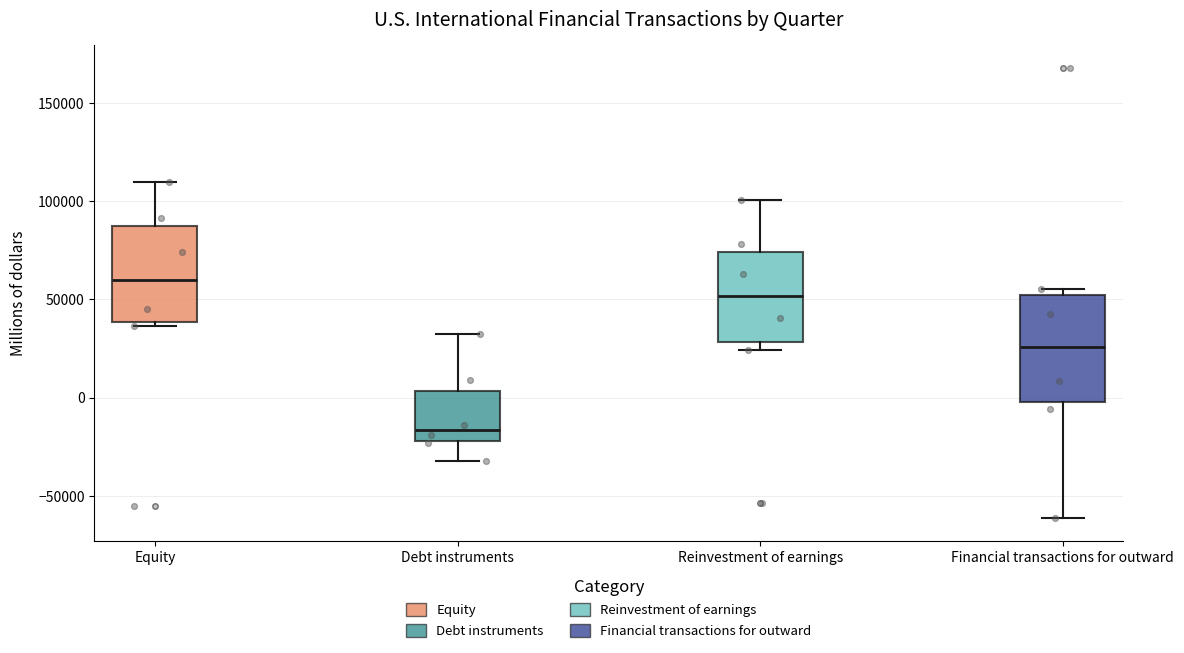

Which box is the tallest, from its lower edge to its upper edge?

Financial transactions for outward